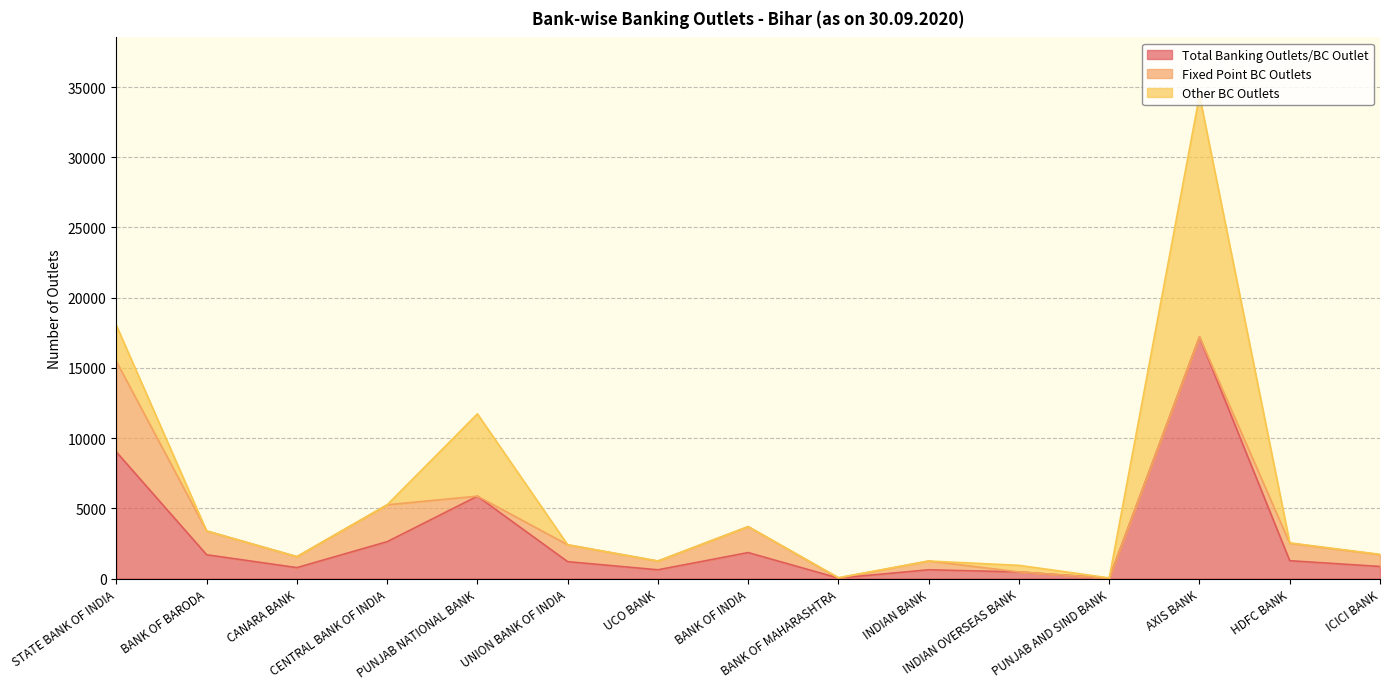

Between STATE BANK OF INDIA and ICICI BANK, which is larger?

STATE BANK OF INDIA